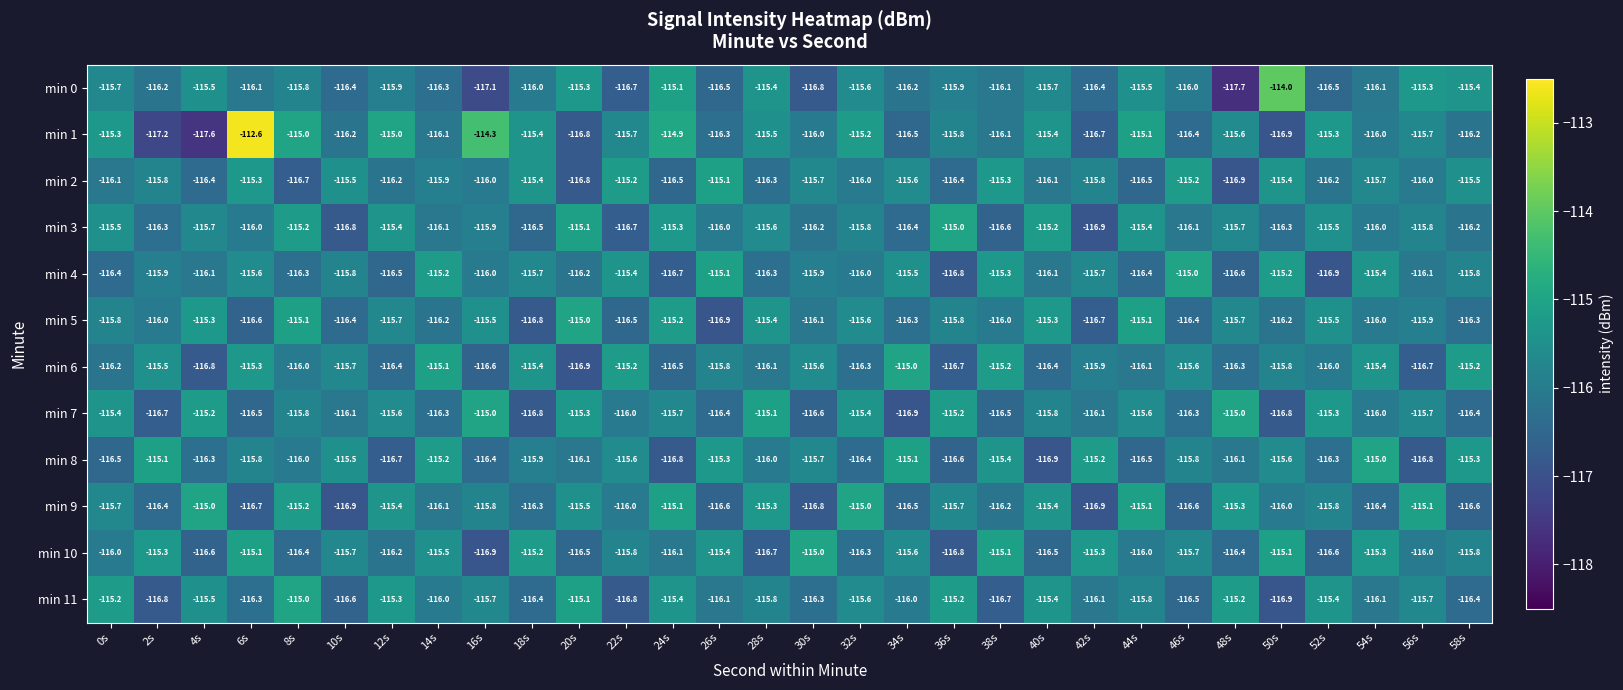

What is the approximate value of min 5 at 52s?

-115.5